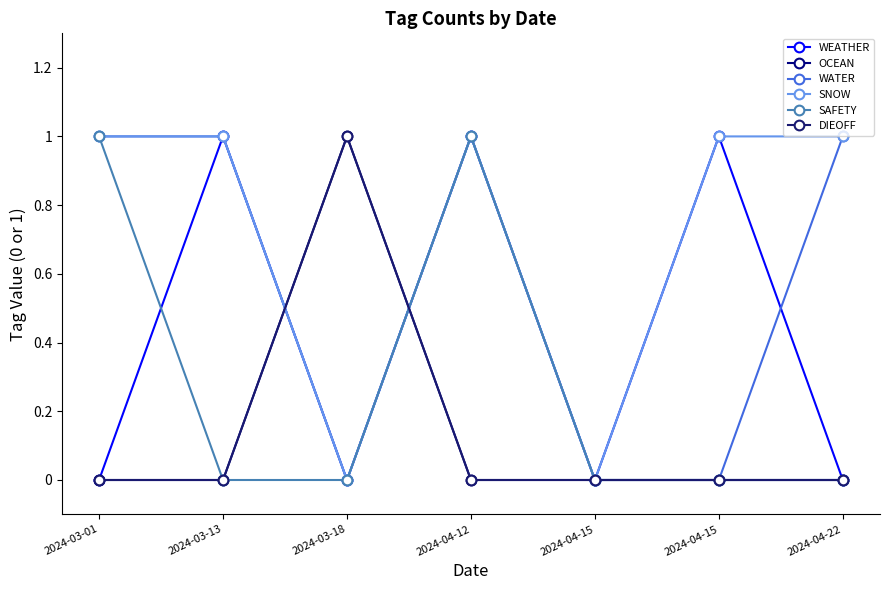

Where is SNOW nearest to the value 0?

2024-03-18